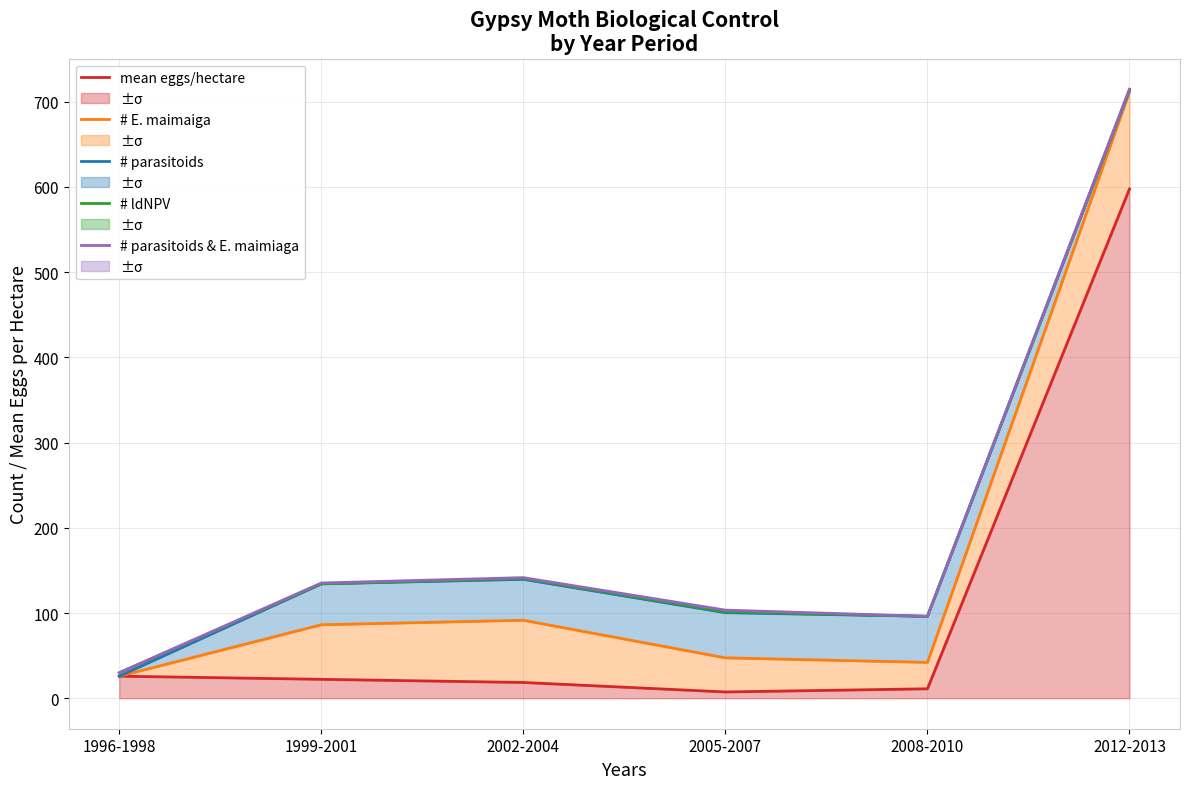

Which series changed the most between 2008-2010 and 2012-2013?

# E. maimaiga